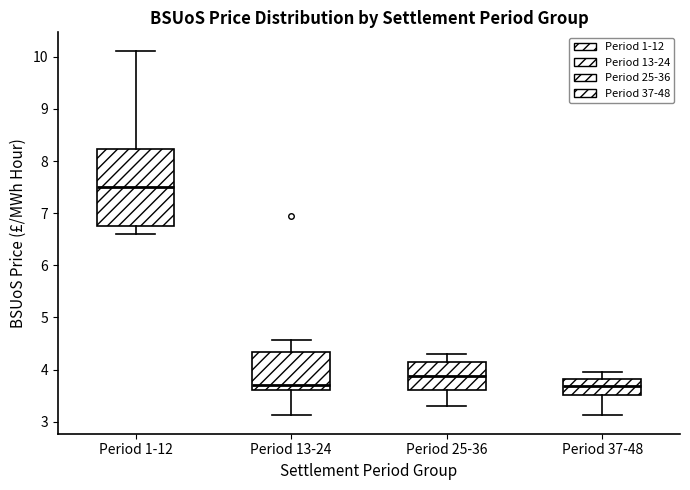

Which box is the tallest, from its lower edge to its upper edge?

Period 1-12